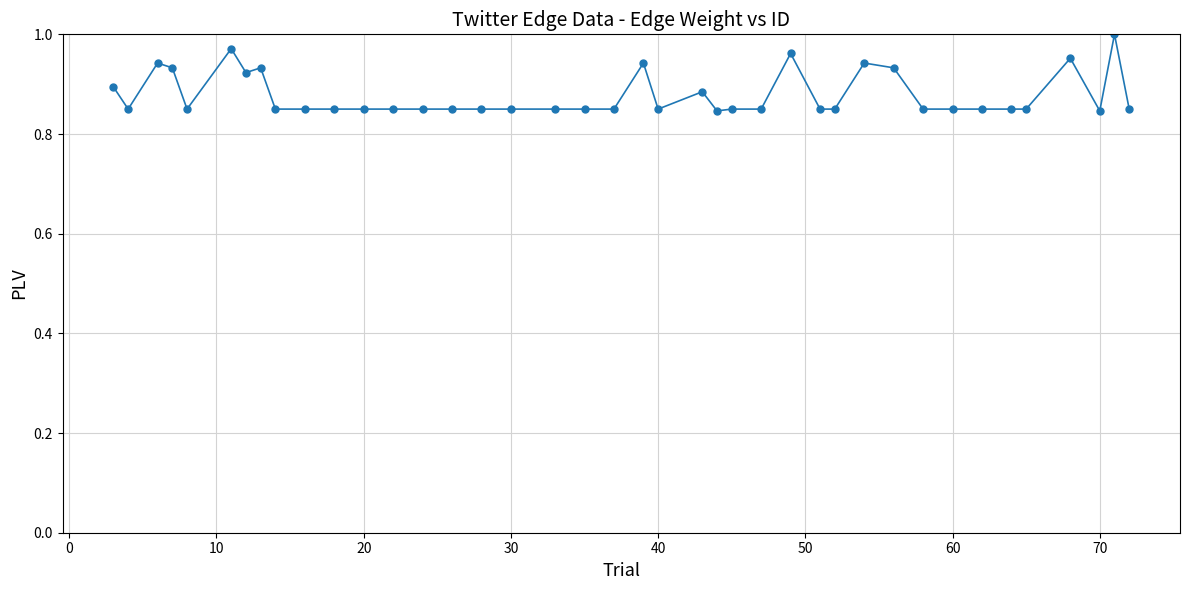

True or false: there are more than 1 points higher than both neighbors.

True